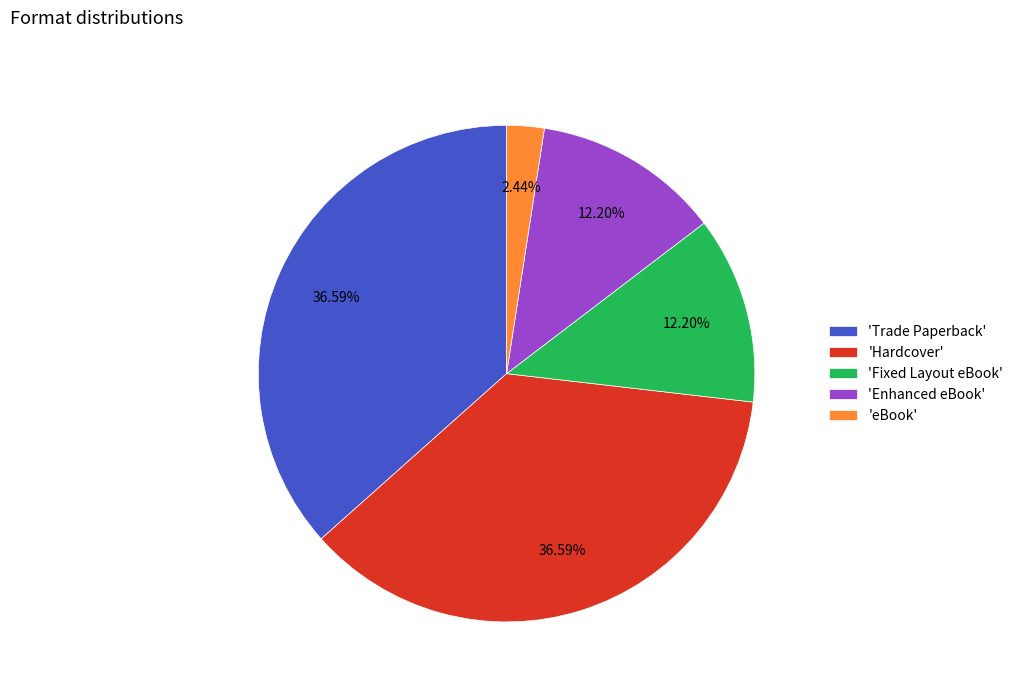

Is the sum of 'Fixed Layout eBook' and 'eBook' greater than half?

No